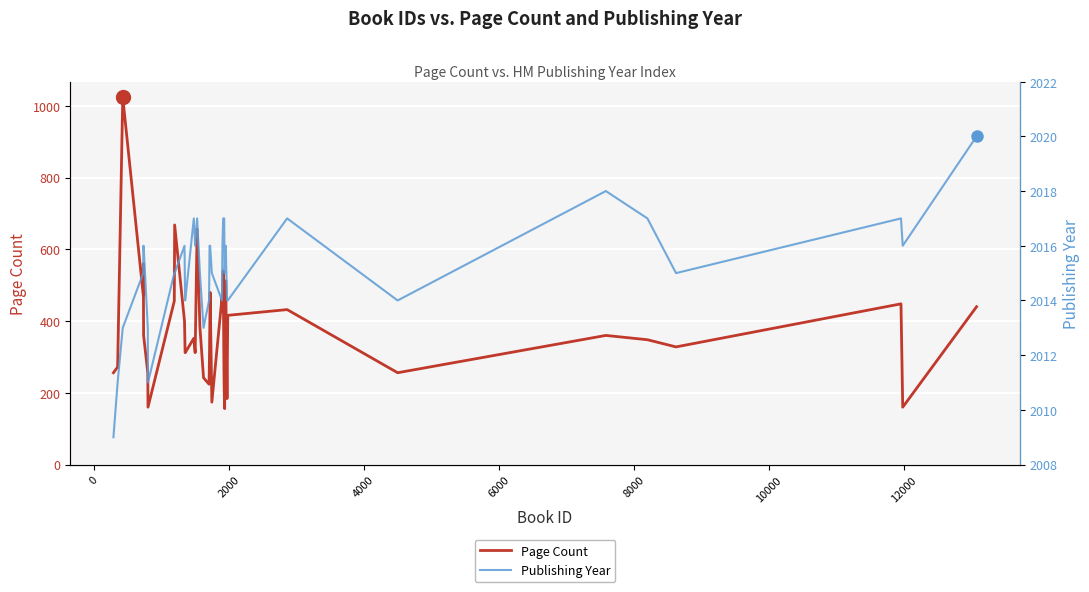

What are all the series names shown in the legend?

Page Count, Publishing Year